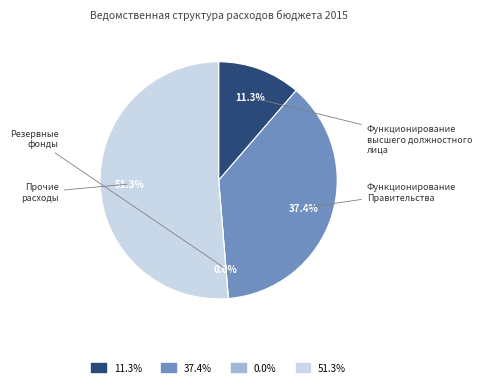

Rank the categories by value from lowest to highest.

Резервные фонды, Функционирование высшего должностного лица, Функционирование Правительства, Прочие расходы